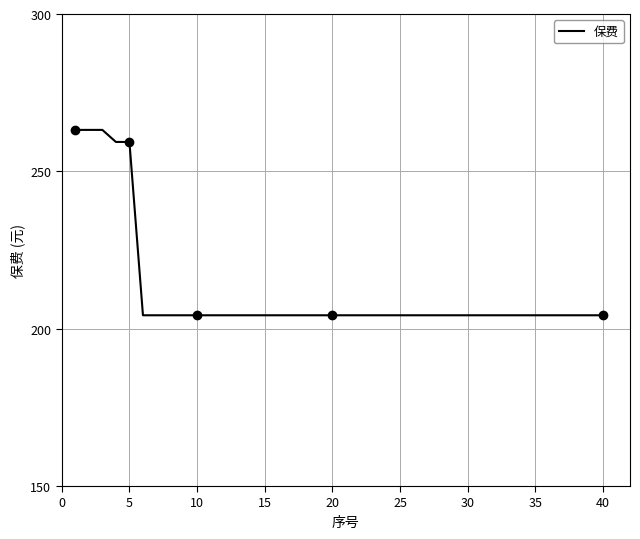

The value of 保费 at 20 is 114.8. True or false?

False